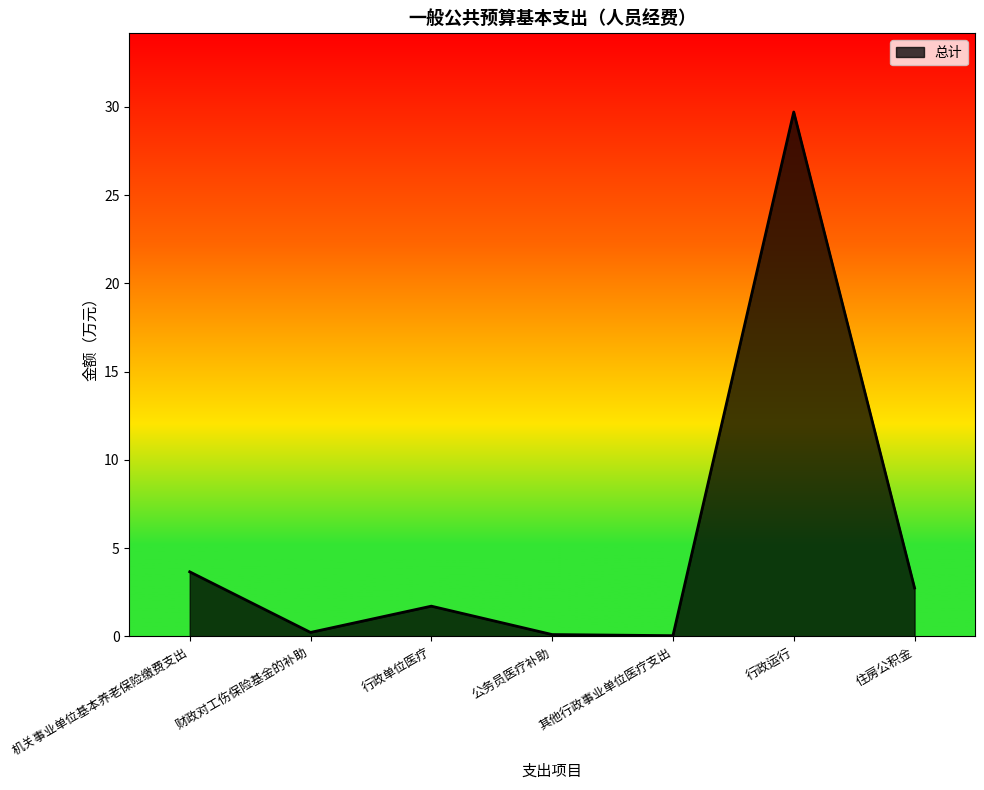

The value at 机关事业单位基本养老保险缴费支出 is 2.1. True or false?

False